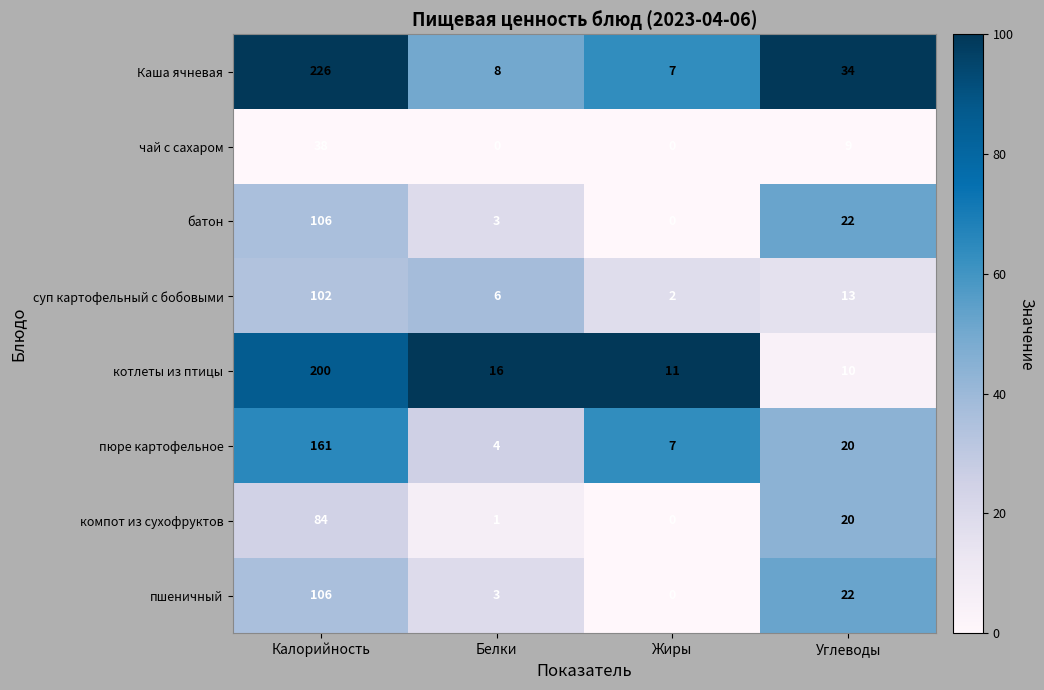

At which category is the sum across all series the highest?

Калорийность